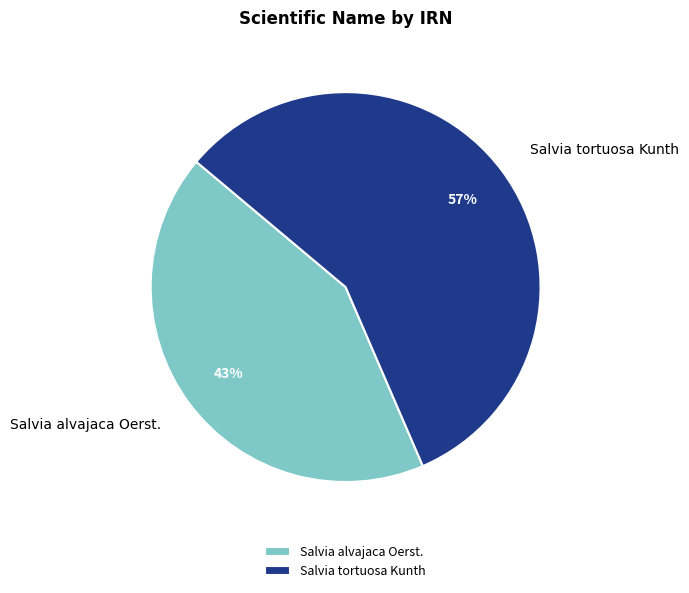

Count the number of slices in the pie.

2